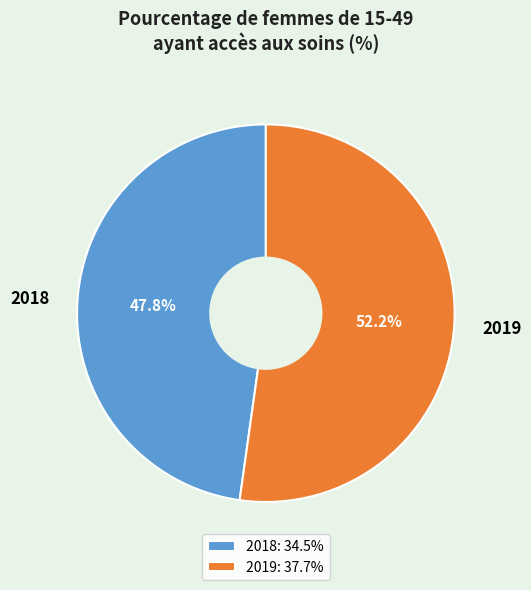

To the nearest percent, what is the average slice percentage?

50%